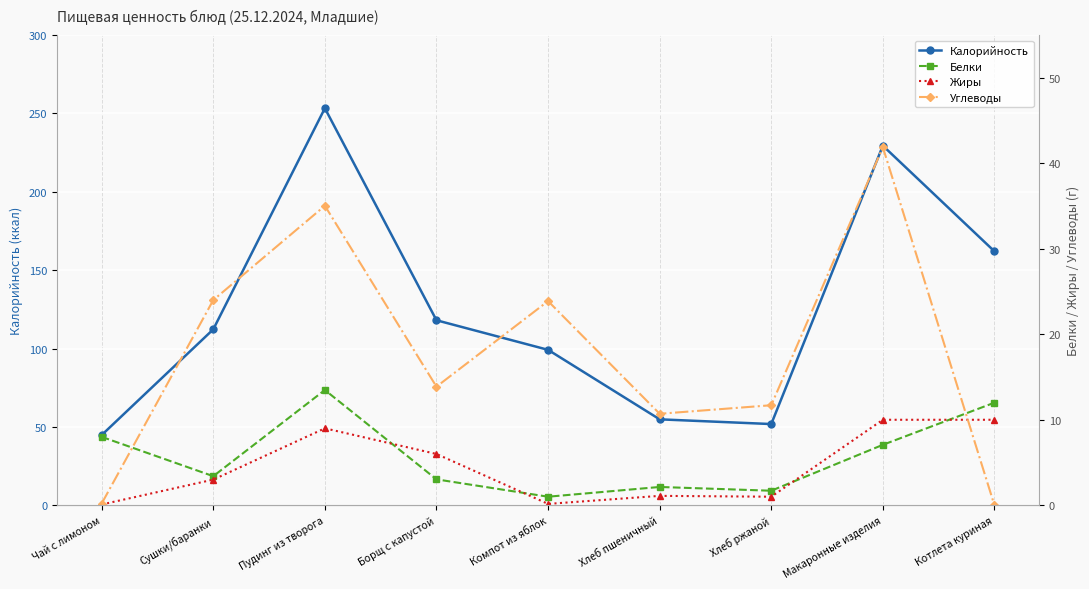

What is the difference between the Белки values at Компот из яблок and Хлеб пшеничный?

1.1